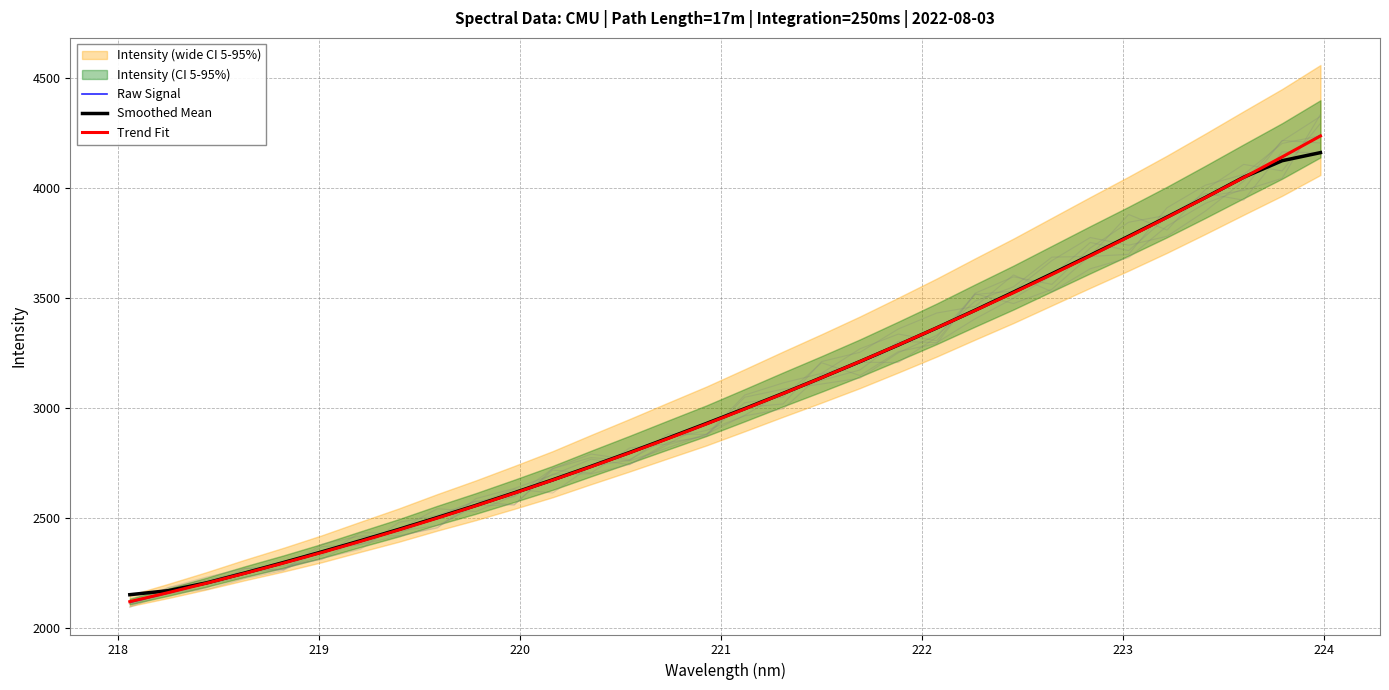

Count the number of categories in the chart.

32